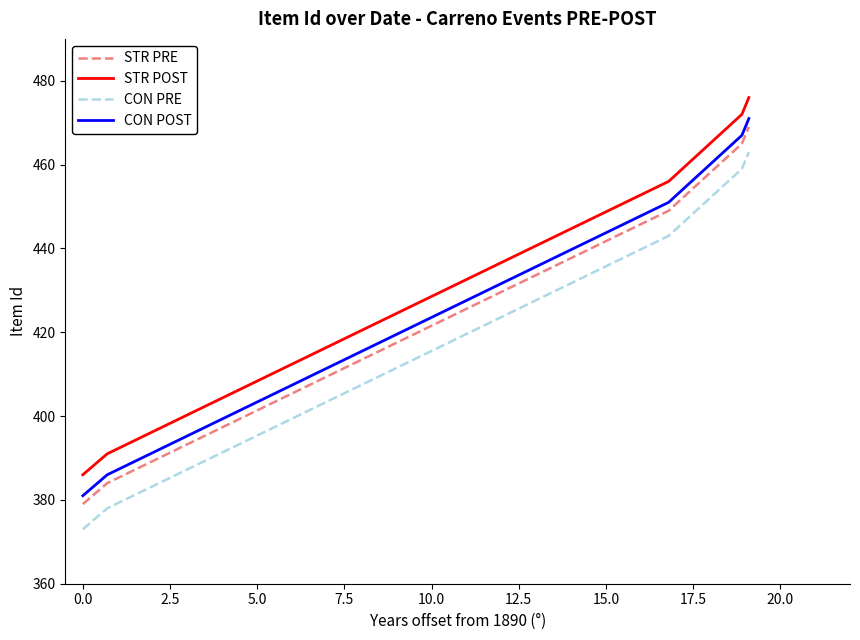

True or false: STR POST and CON POST cross at least once.

False